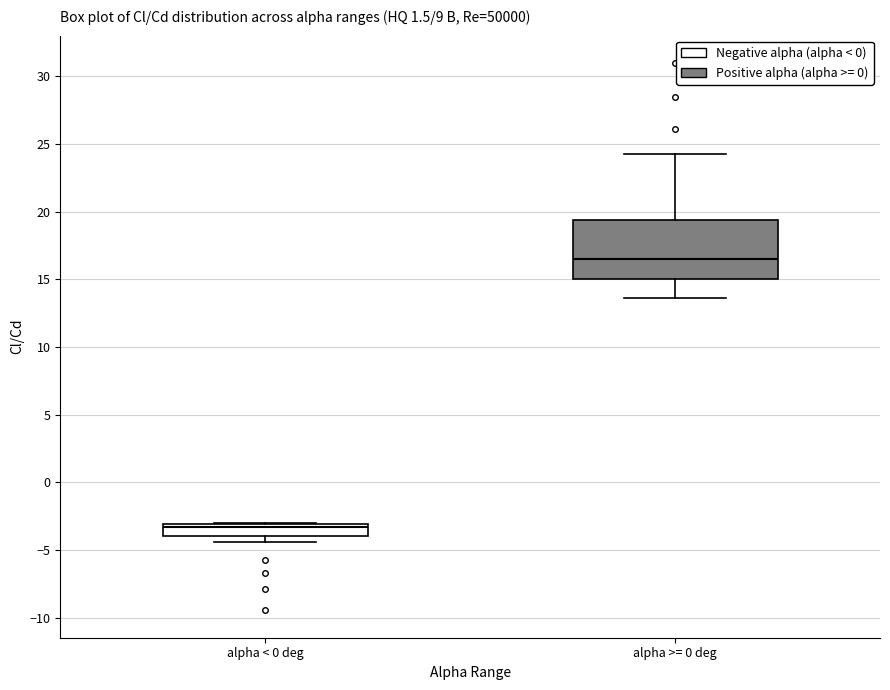

Reading left to right, transcribe this box plot: for each box, give where its median line is, the range the box spans, and where its two whiskers end, as read against the y-axis. The values are not printed on the chart, so give them approximately, as read against the axis.

alpha < 0 deg: median -3.5, box -4.0 to -3.0, whiskers -4.5 to -3.0
alpha >= 0 deg: median 16.5, box 15.0 to 19.5, whiskers 13.5 to 24.5